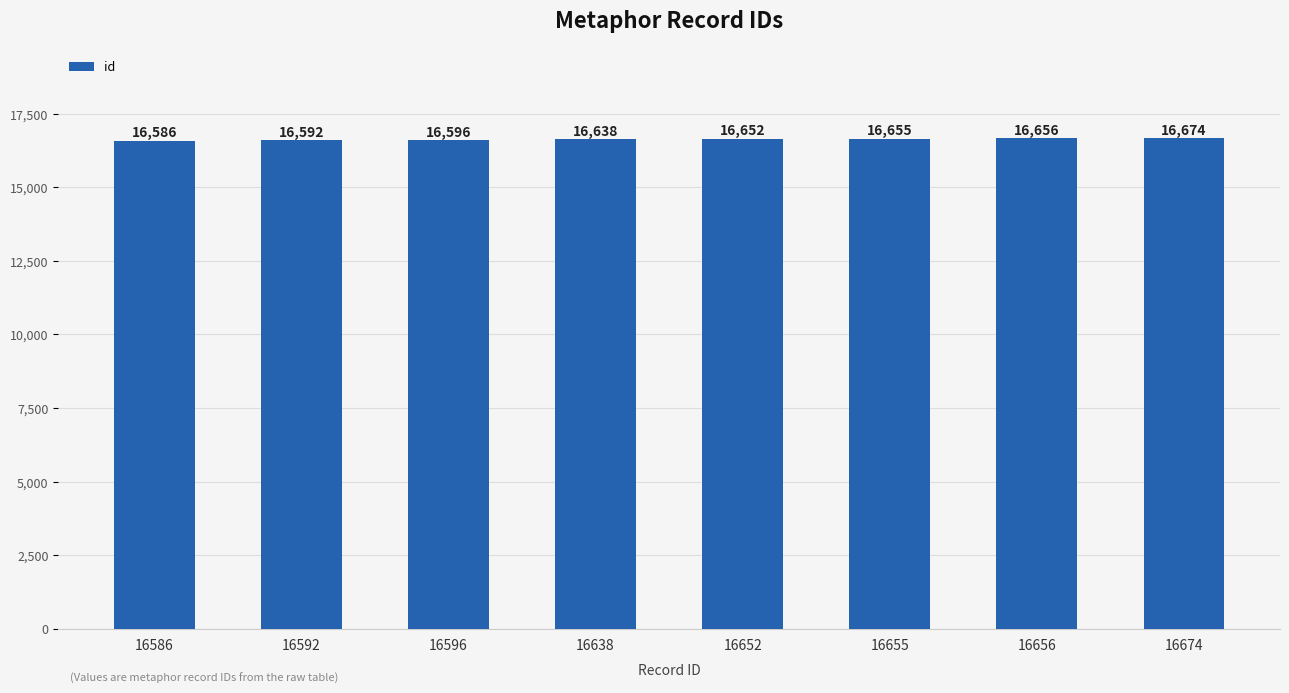

Between 16652 and 16655, which is larger?

16655